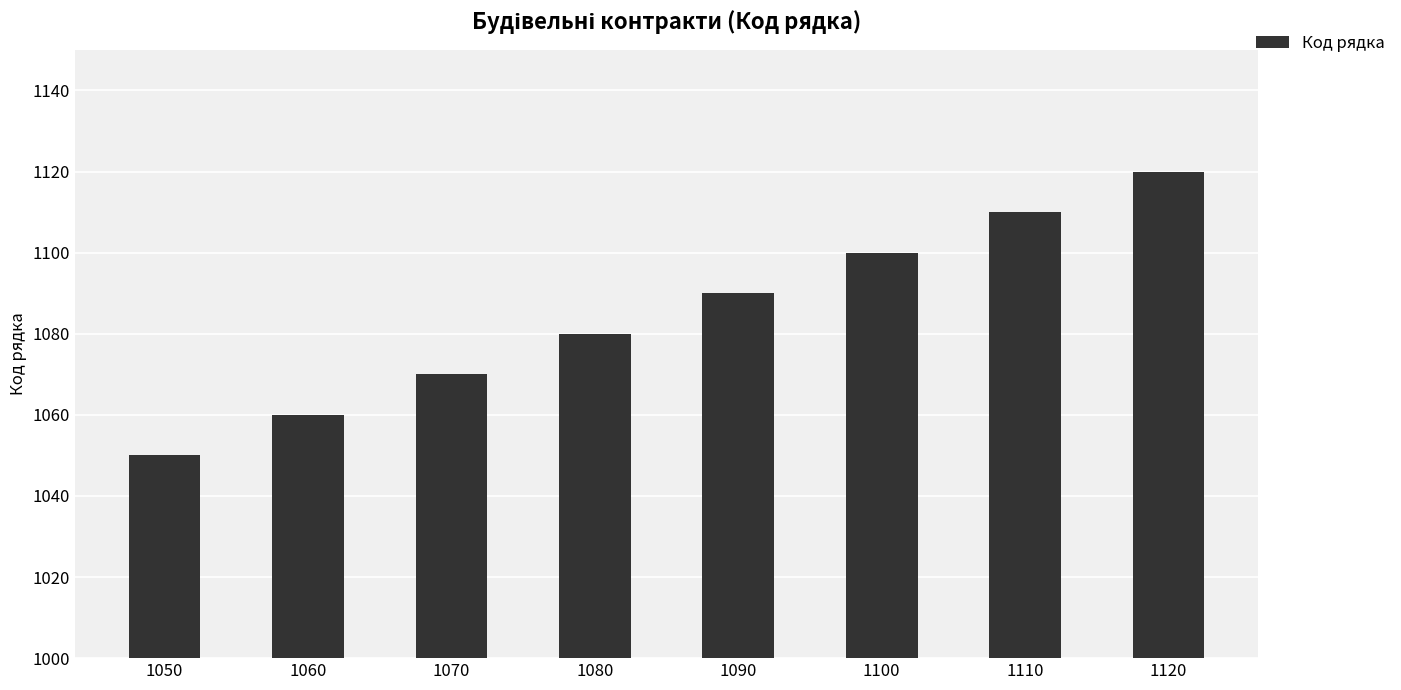

Does the chart contain any negative values?

No